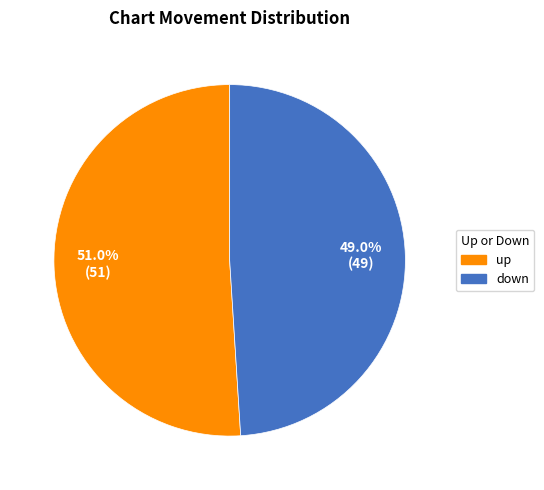

The up slice represents 51% of the pie. True or false?

True